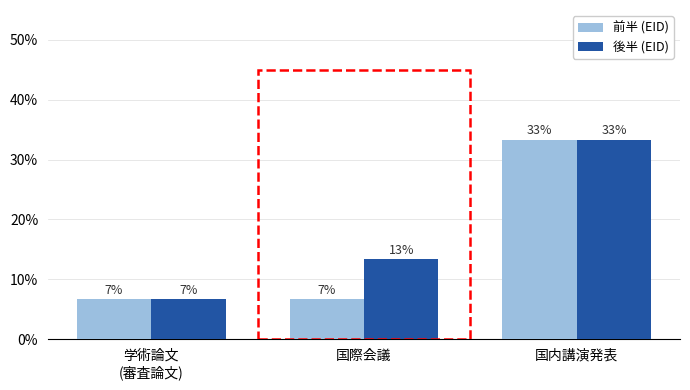

Between 学術論文
(審査論文) and 国際会議, which series saw the biggest shift?

後半 (EID)